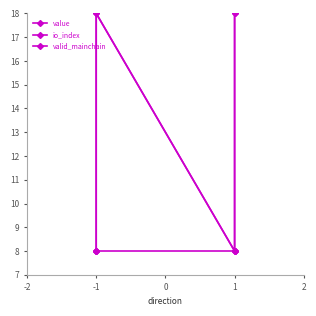

Between -1 and 1, which series saw the biggest shift?

value